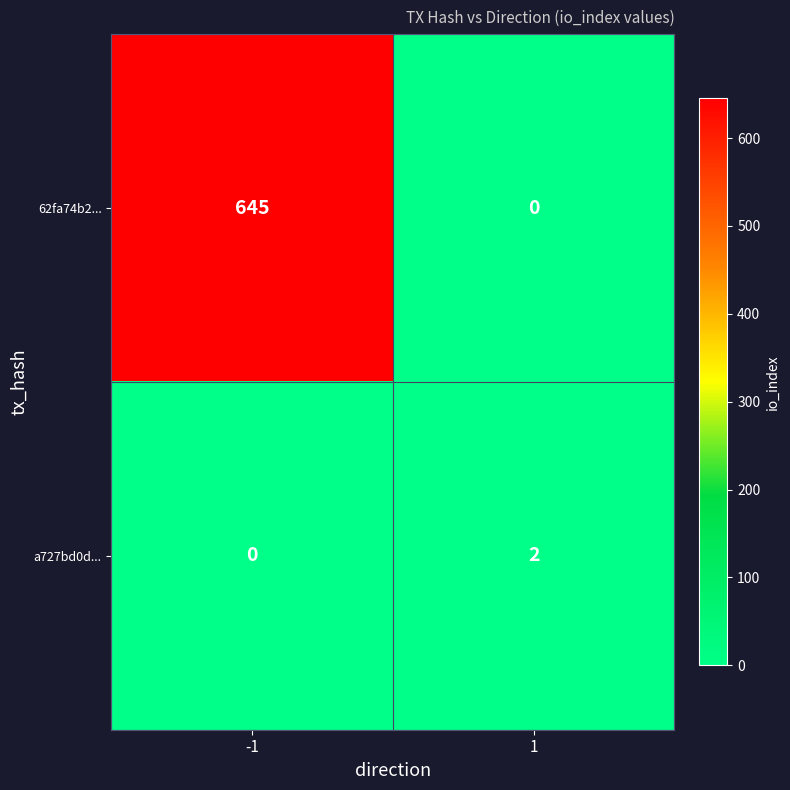

Reading left to right, list all the values displayed in this chart.

62fa74b2...: -1=645	1=0
a727bd0d...: -1=0	1=2